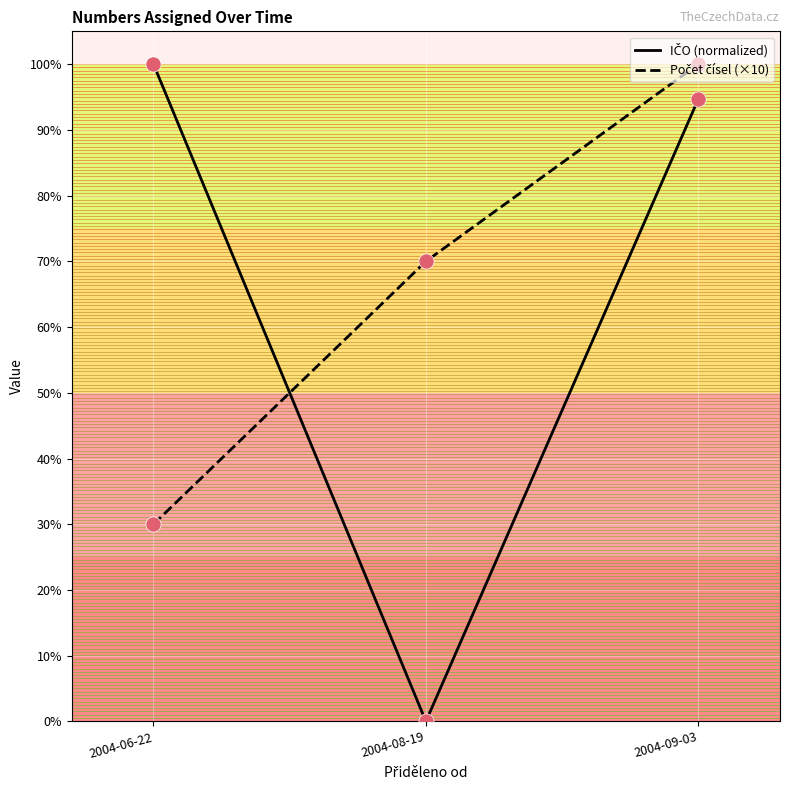

What is the difference between the highest and lowest values at 2004-06-22?

70.0